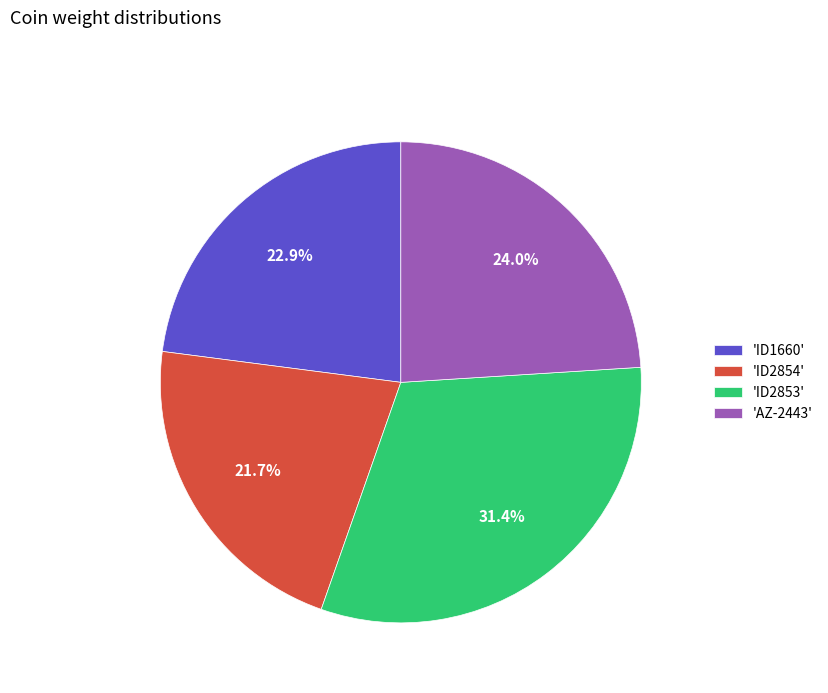

What is the total percentage of 'ID2854' and 'ID2853'?

53.1%